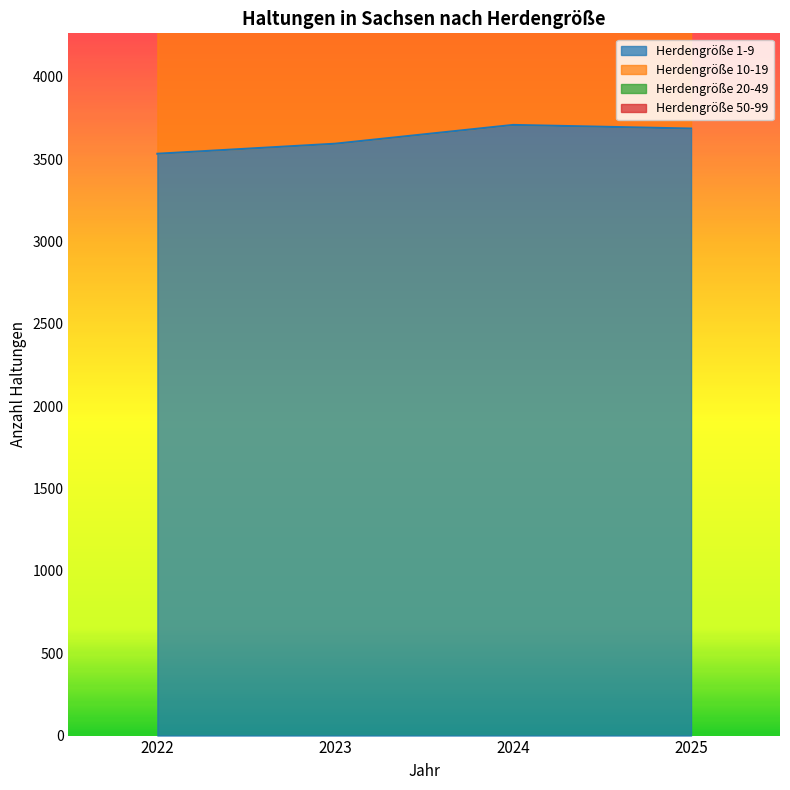

Reading left to right, extract all data points from this chart.

Herdengröße 1-9: 3532	3593	3707	3685
Herdengröße 10-19: 836	851	846	845
Herdengröße 20-49: 680	676	694	703
Herdengröße 50-99: 339	345	328	343